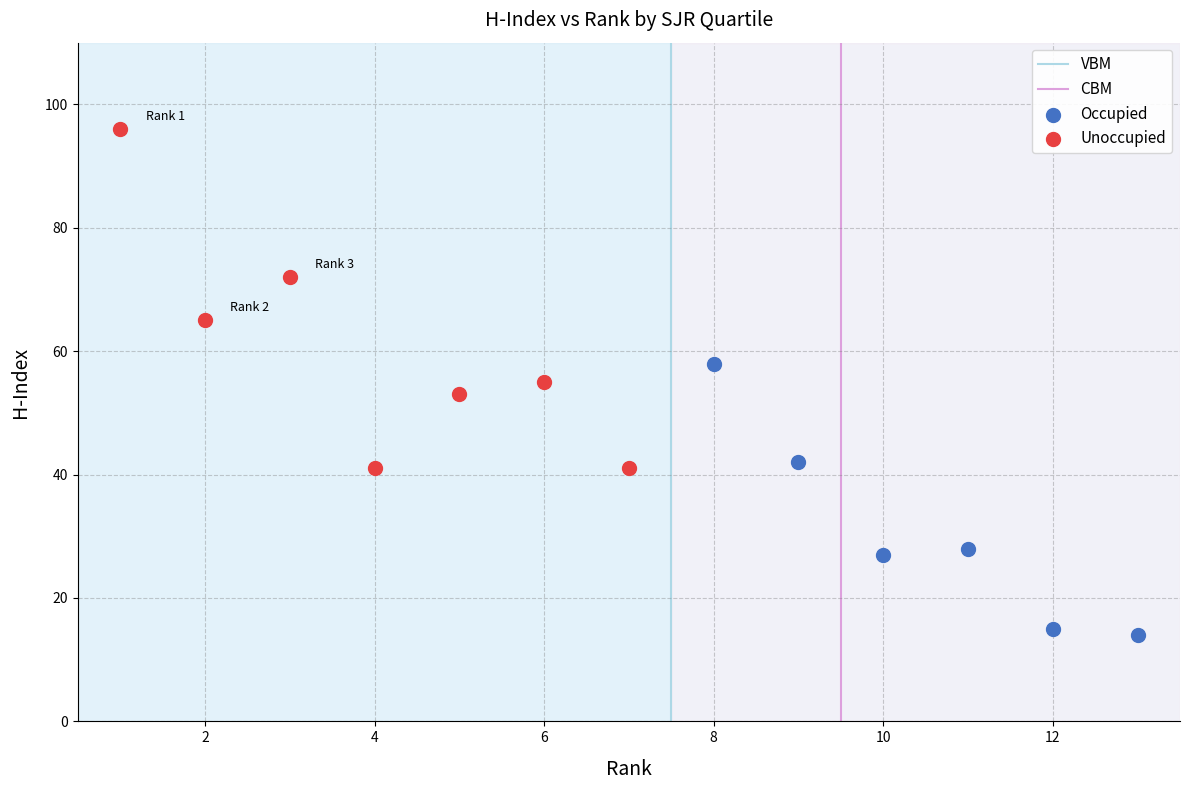

Which series contains the lowest Y value?

Occupied